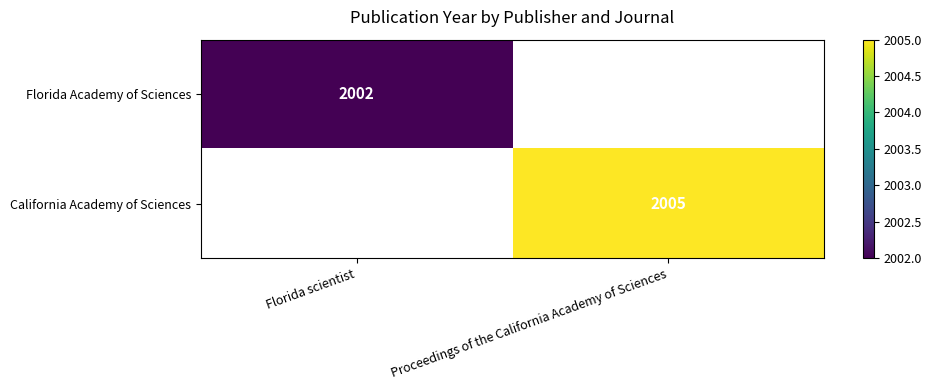

The Florida Academy of Sciences series shows 2002 at Florida scientist. True or false?

True